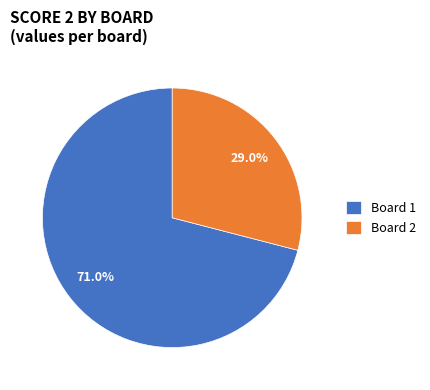

Which category accounts for the majority?

Board 1